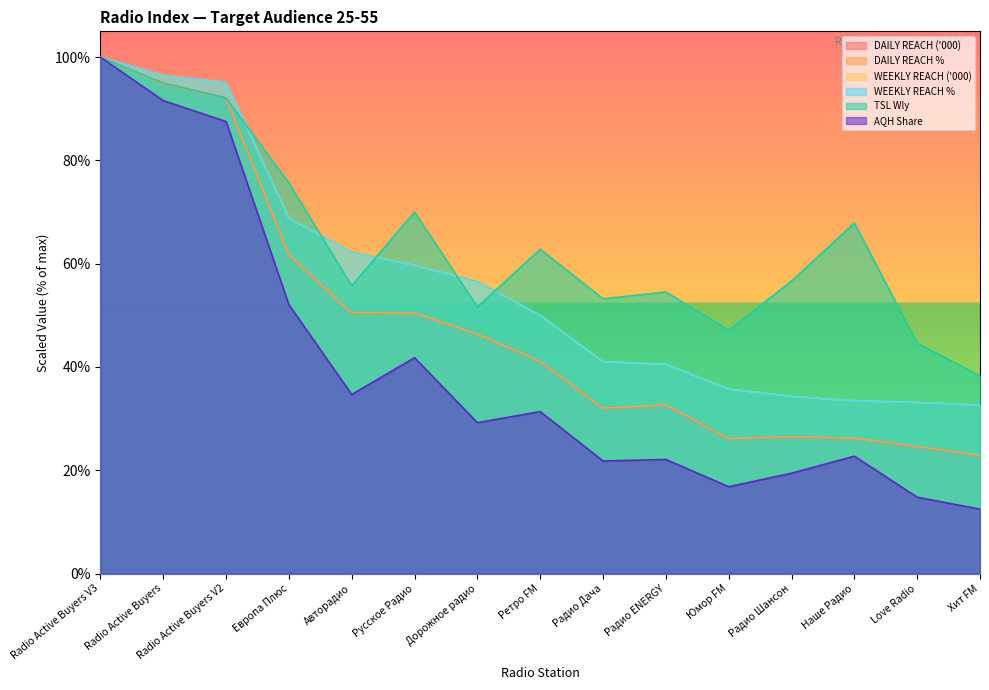

Between Авторадио and Радио ENERGY, which series saw the biggest shift?

WEEKLY REACH %